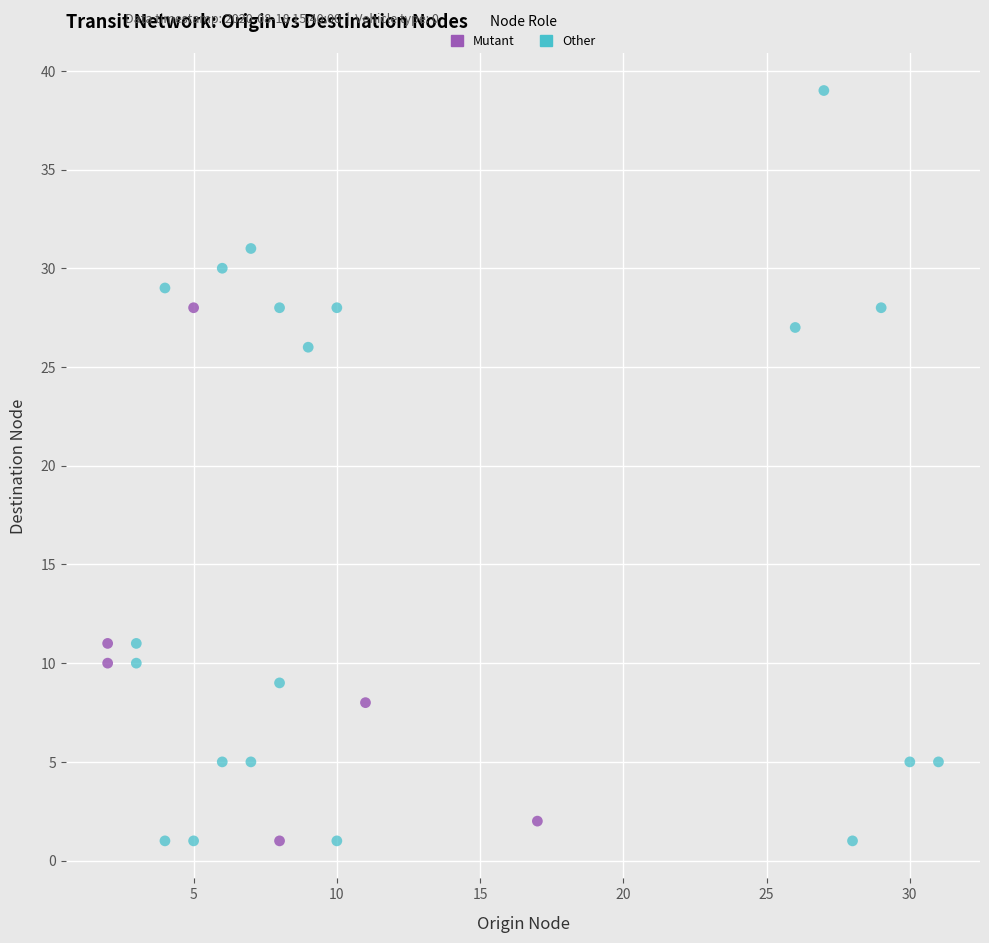

Which series contains the highest Y value?

Other